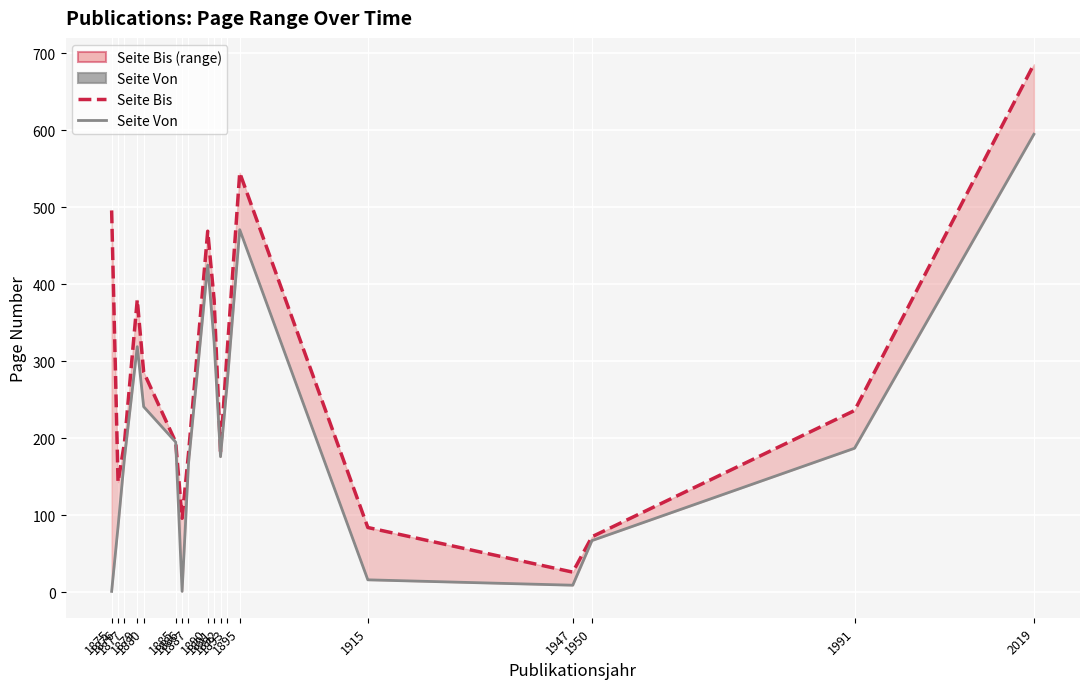

Reading left to right, what are all the values shown in this chart?

Seite Bis: 496	143	194	380	286	195	96	180	469	380	183	308	545	84	26	72	236	686
Seite Von: 1	85	174	319	241	195	1	167	425	325	176	267	471	16	9	67	187	595